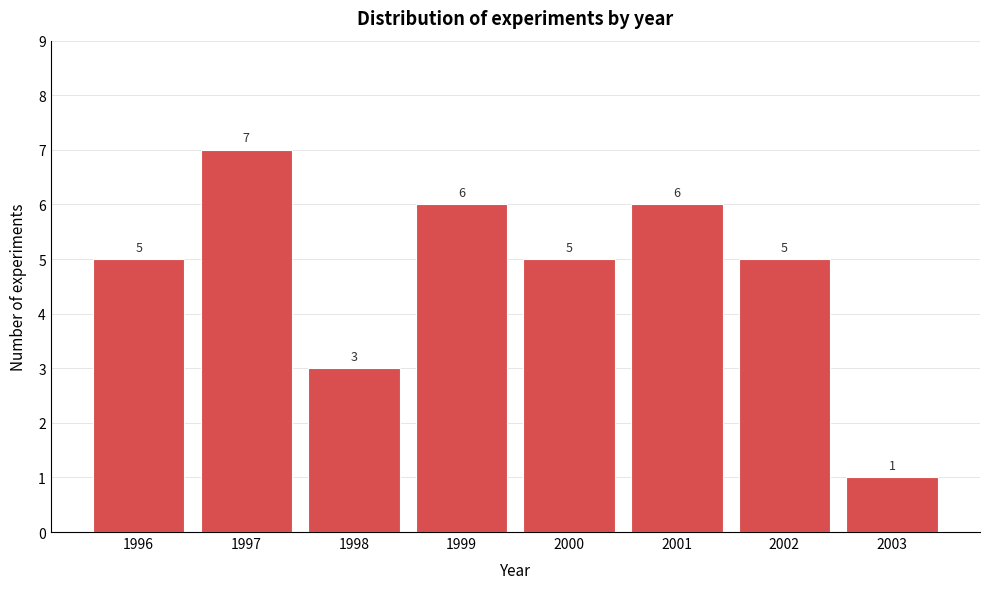

Reading left to right, what are all the values shown in this chart?

1996=5	1997=7	1998=3	1999=6	2000=5	2001=6	2002=5	2003=1